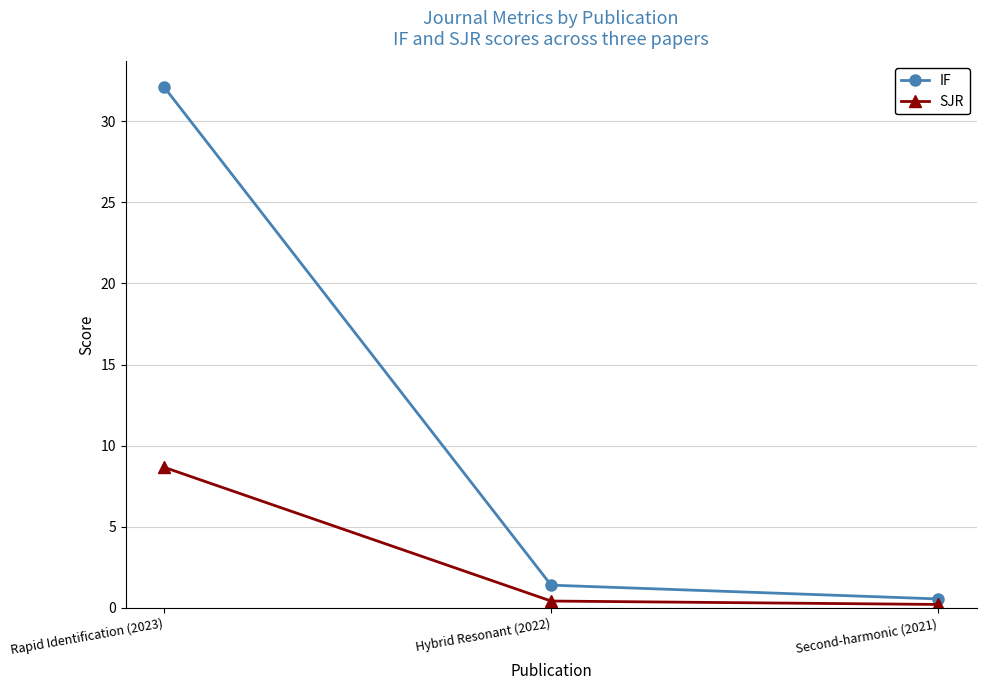

The value of SJR at Second-harmonic (2021) is 0.2. True or false?

True